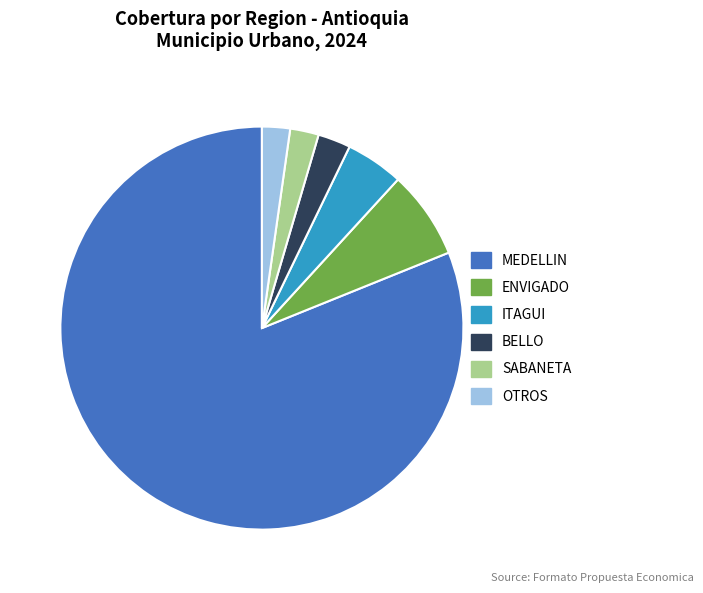

Count the number of slices in the pie.

6